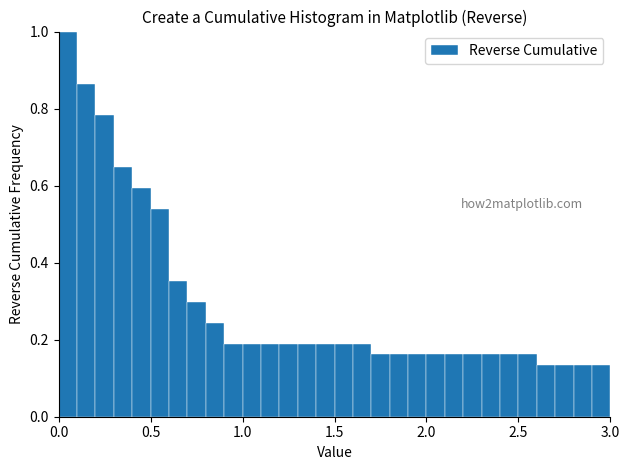

Around what value on the x-axis is the tallest bar? Give the approximate position of its centre, as read against the axis.

0.05